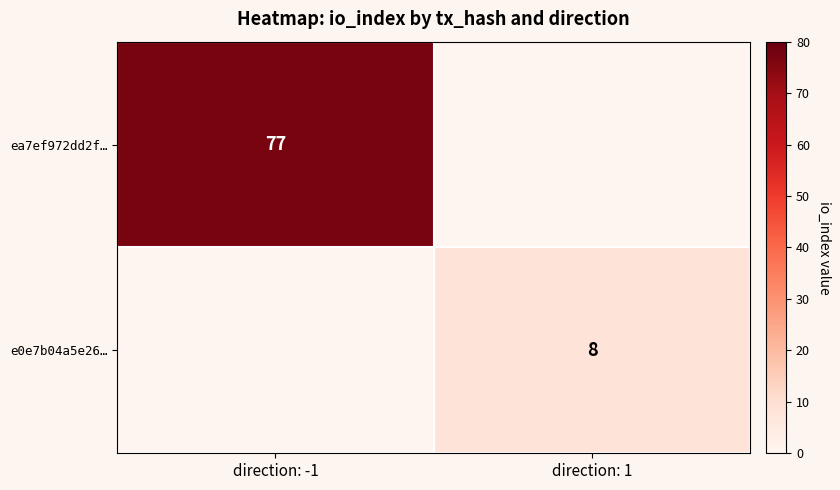

Is it true that e0e7b04a5e26… equals 12 at direction: 1?

False